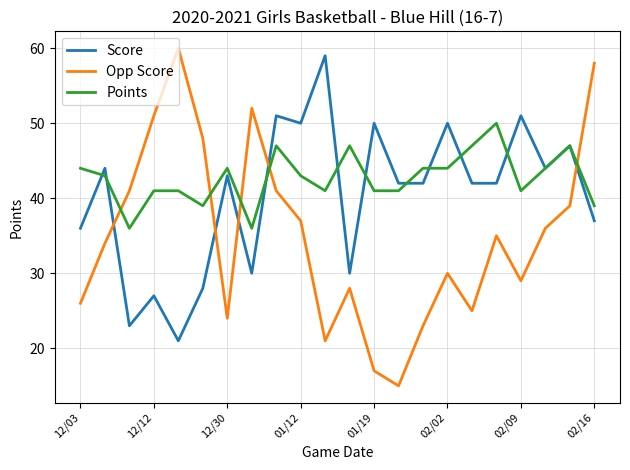

Which series has the largest range (max minus min)?

Opp Score